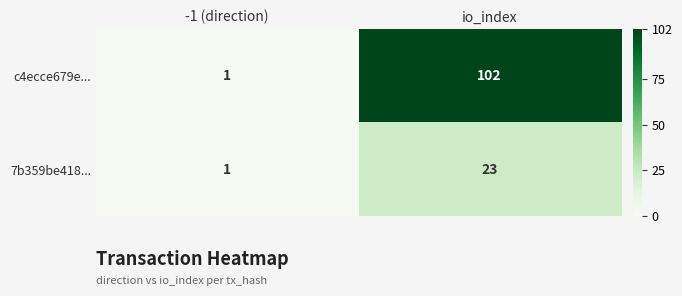

Is it true that c4ecce679e... equals 2 at -1 (direction)?

False